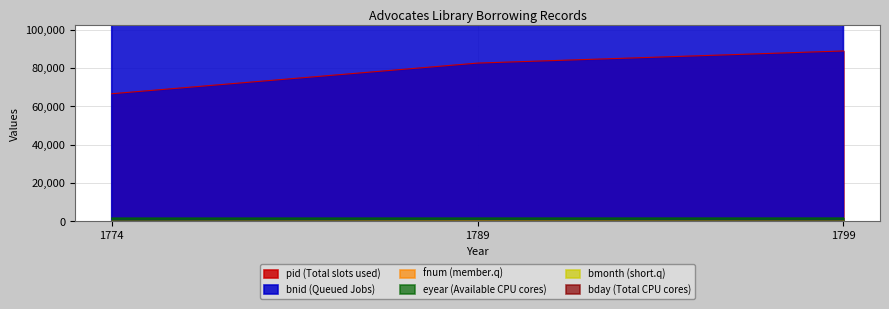

How many lines are shown in the chart?

6